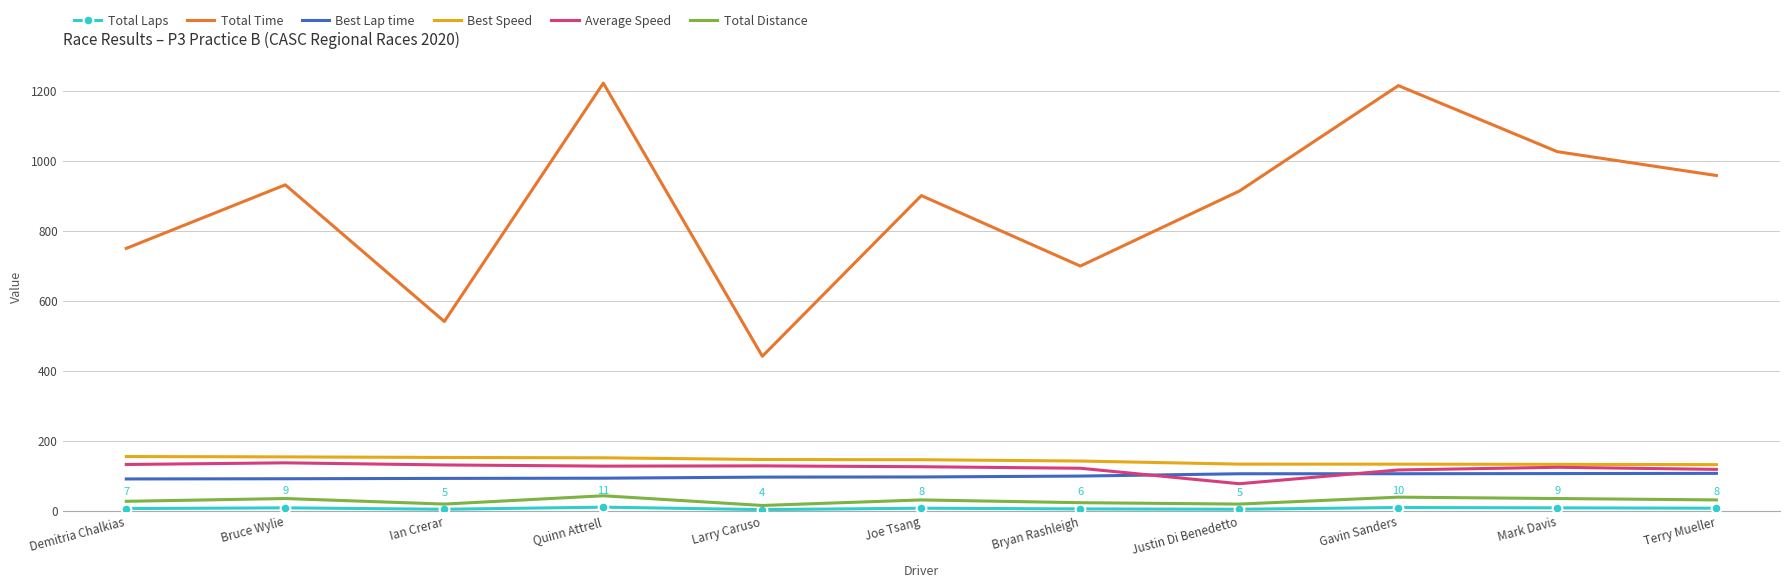

Which series has the largest total across all categories?

Total Time